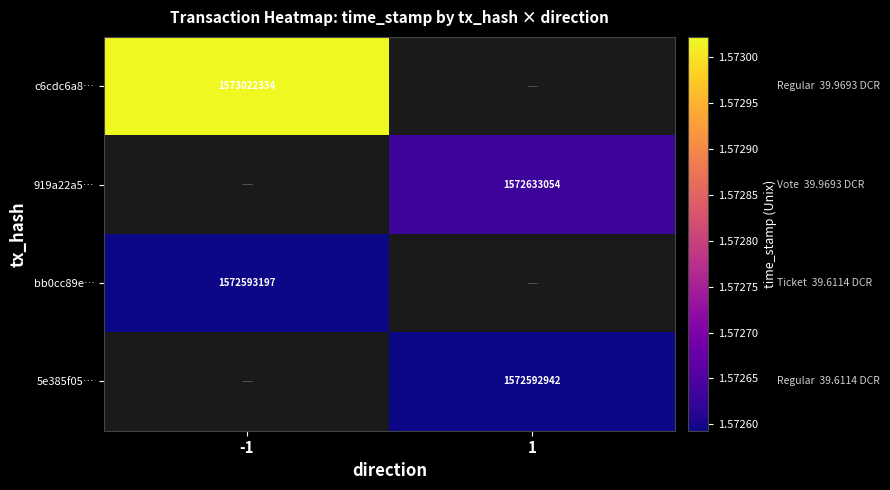

Is the value of bb0cc89e… at -1 greater than the value of 5e385f05… at 1?

Yes